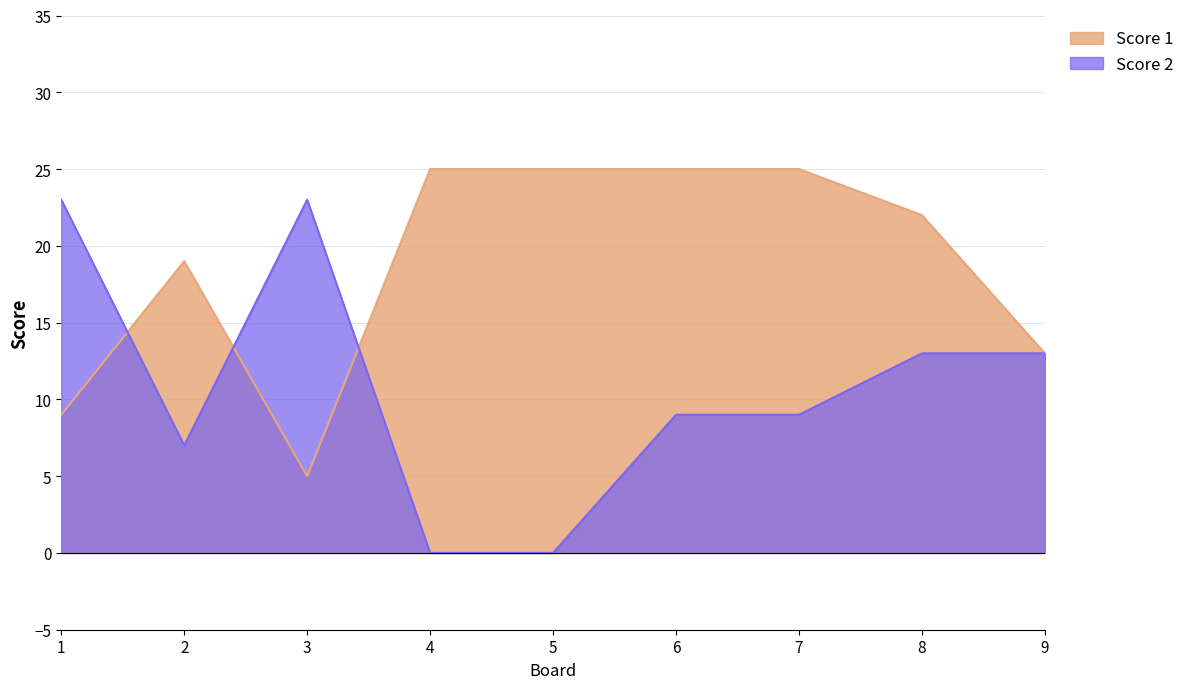

Which series ends up on top after the final intersection of Score 2 and Score 1?

Score 1